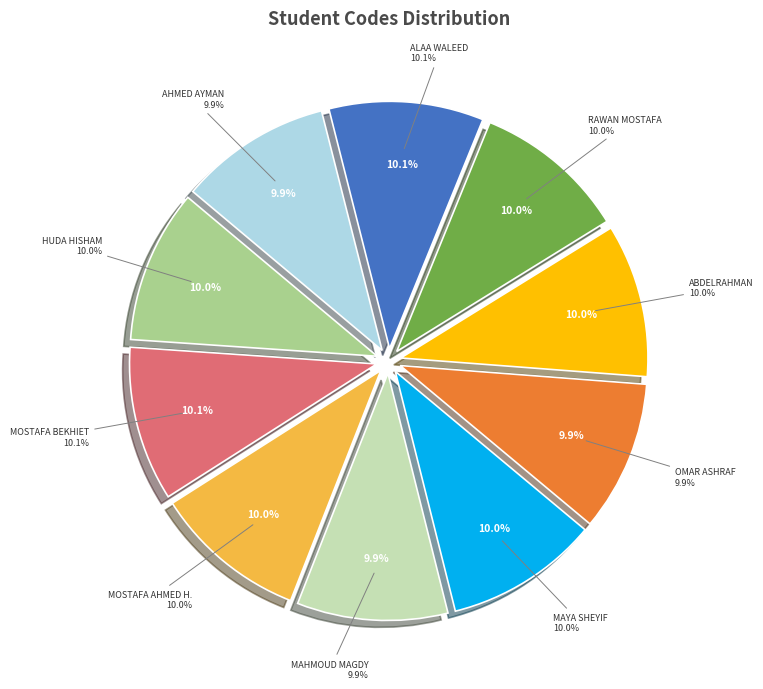

Does any single category account for the majority?

No